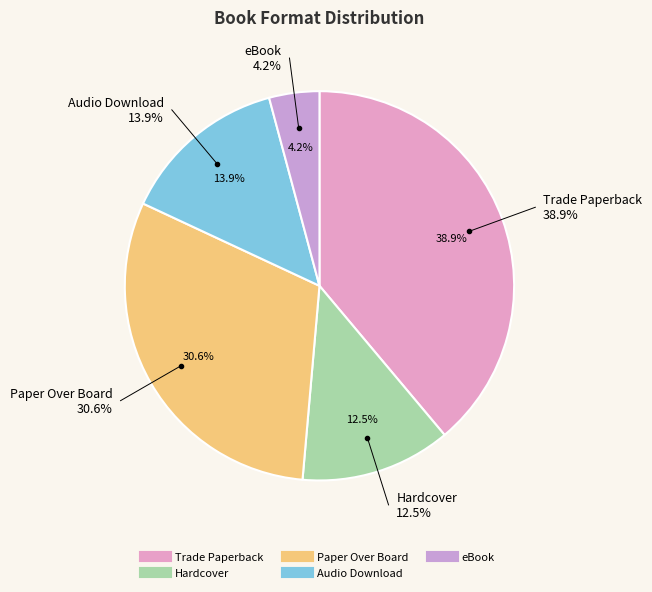

Which has a higher value, Audio Download or Paper Over Board?

Paper Over Board